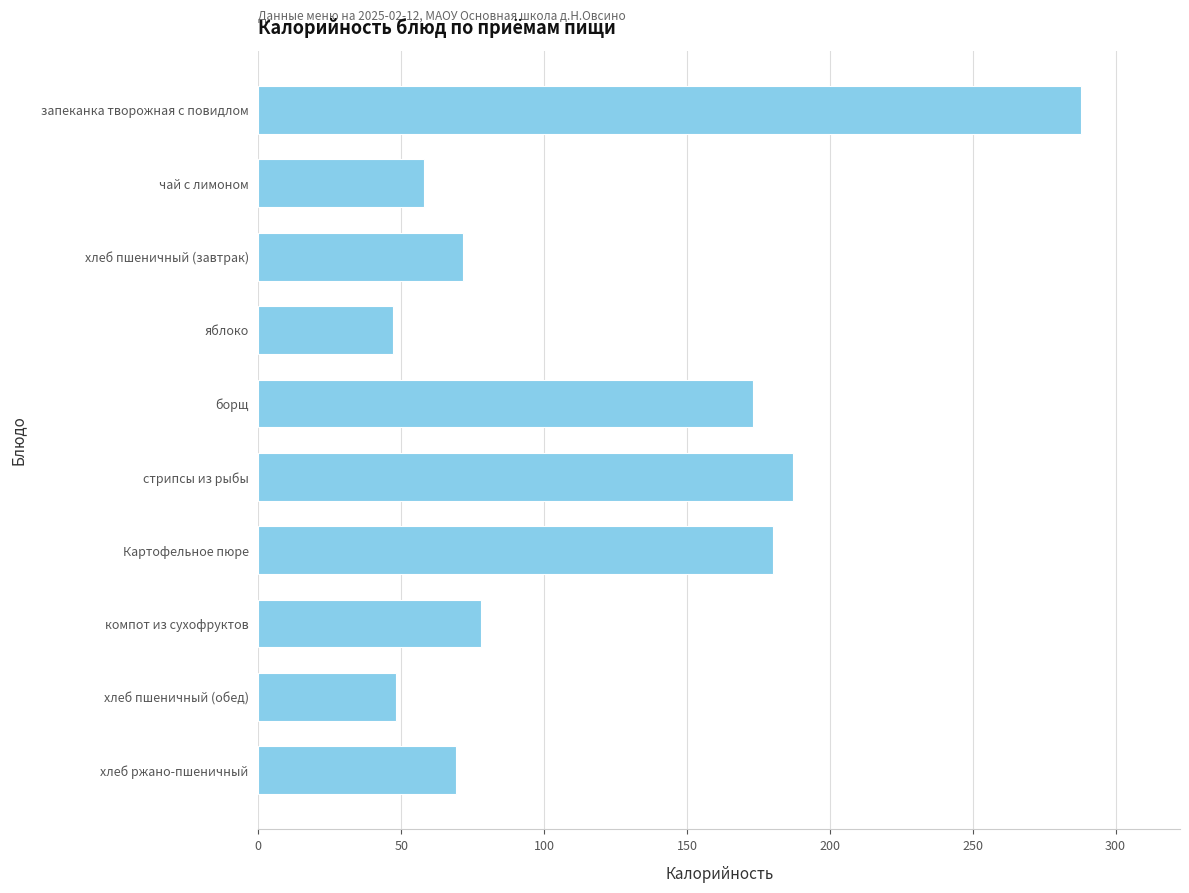

Where is the data nearest to the value 167?

борщ